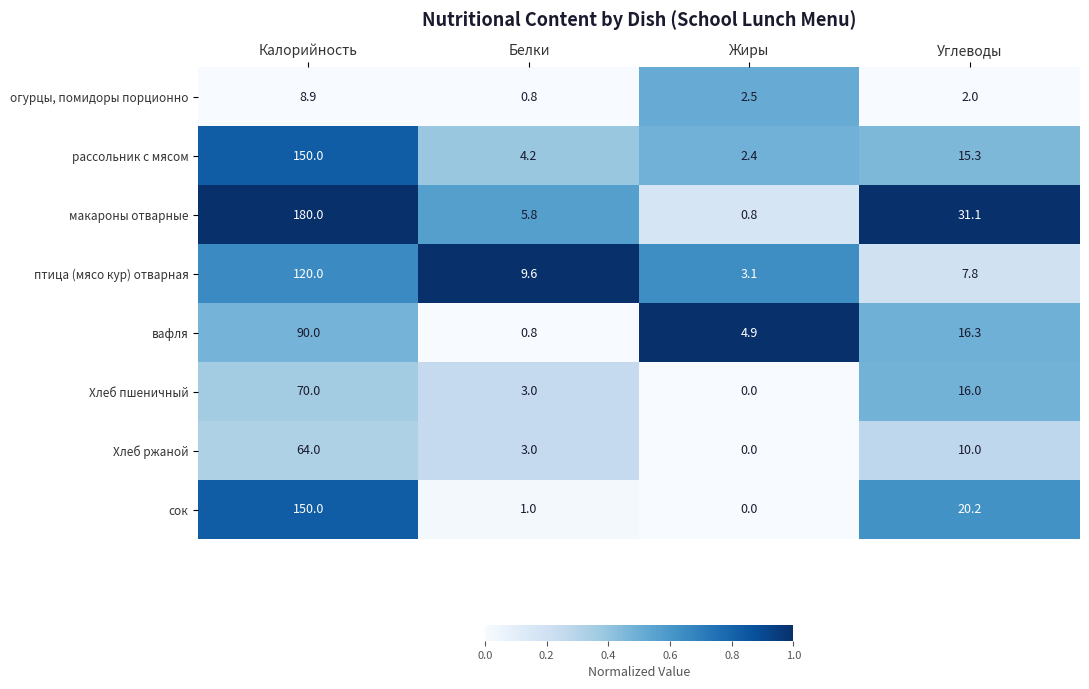

Which series has the largest total across all categories?

макароны отварные